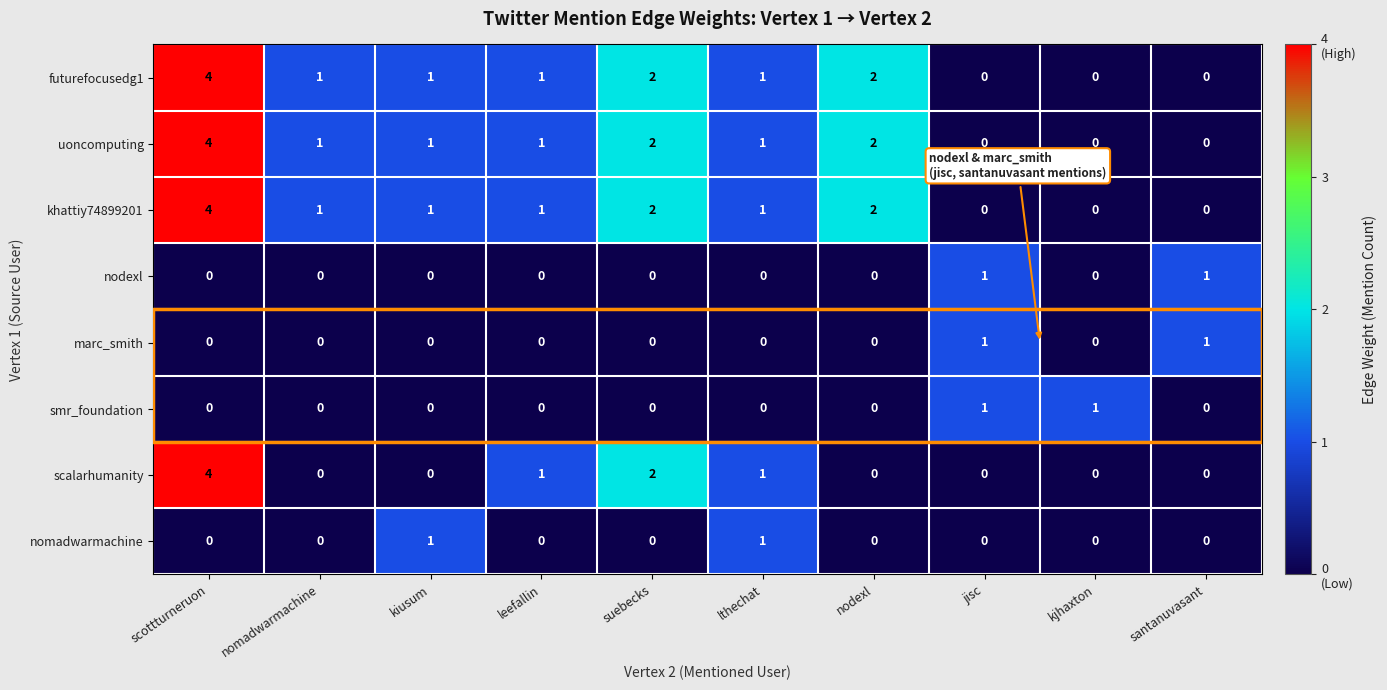

How many uoncomputing values are between 0 and 2?

9